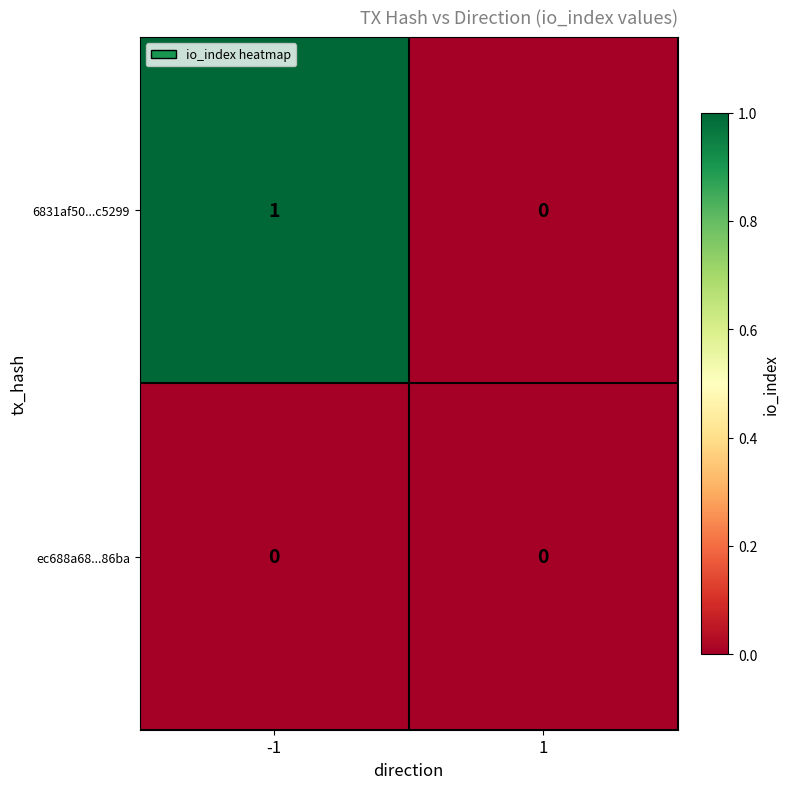

Rank the series by their maximum value, from lowest to highest.

ec688a68...86ba, 6831af50...c5299